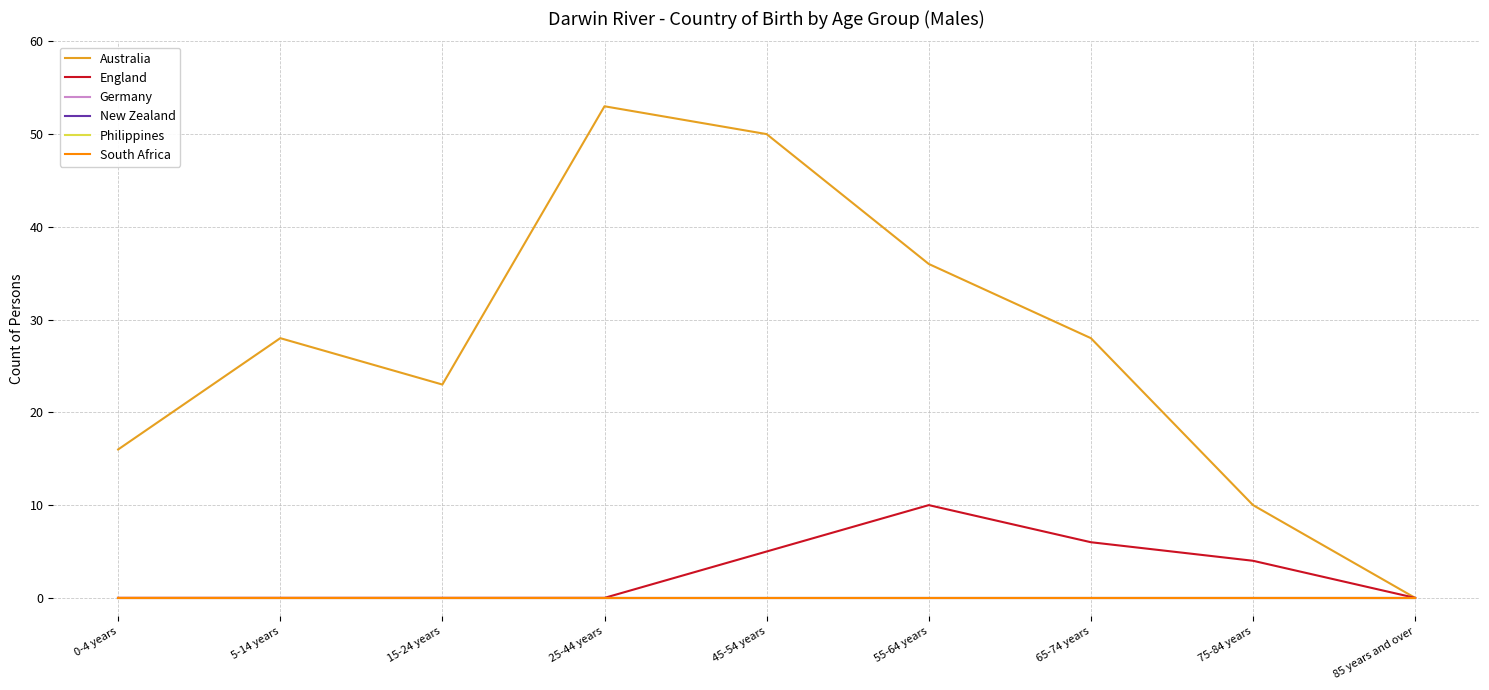

The value of Australia at 0-4 years is 3. True or false?

False